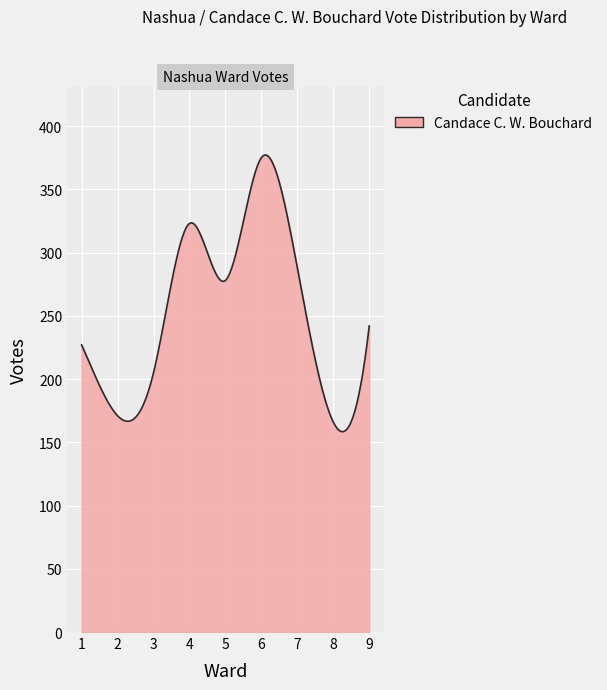

What is the smallest value displayed?

158.4